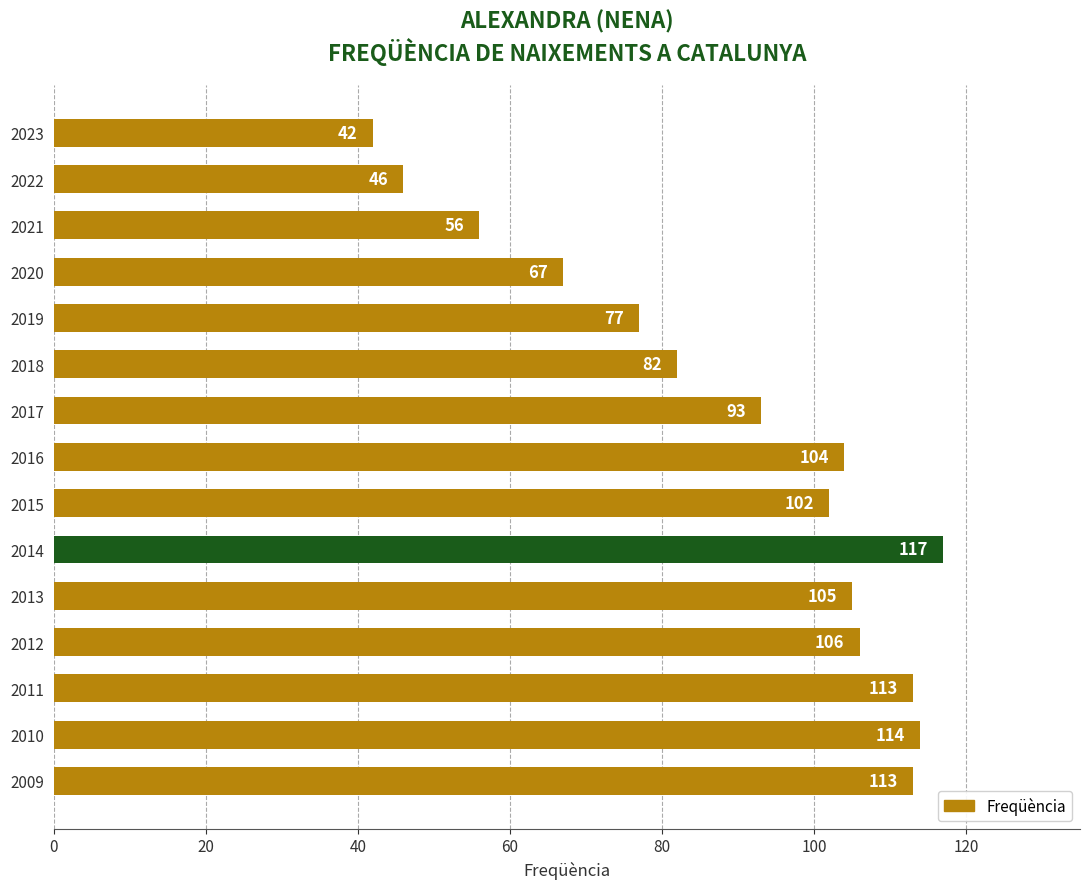

Are the bars grouped side by side (vs. stacked)?

No